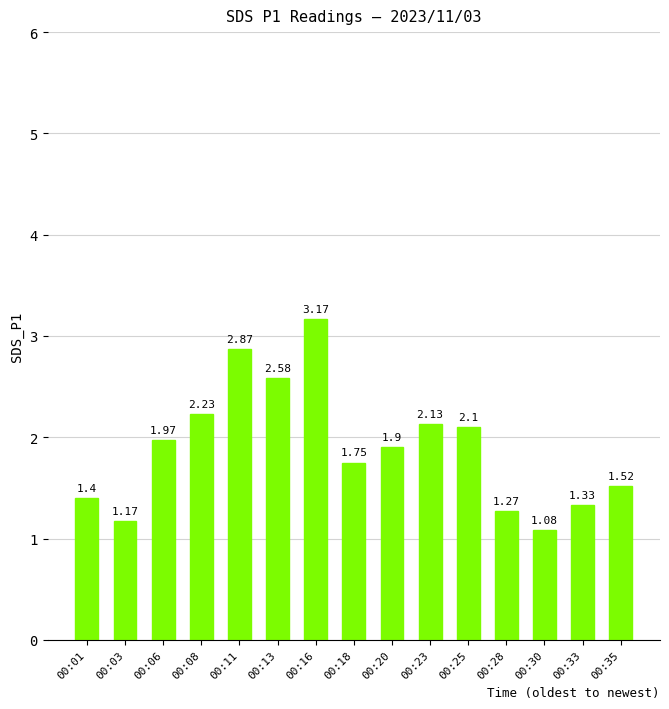

Rank the categories by value from lowest to highest.

00:30, 00:03, 00:28, 00:33, 00:01, 00:35, 00:18, 00:20, 00:06, 00:25, 00:23, 00:08, 00:13, 00:11, 00:16